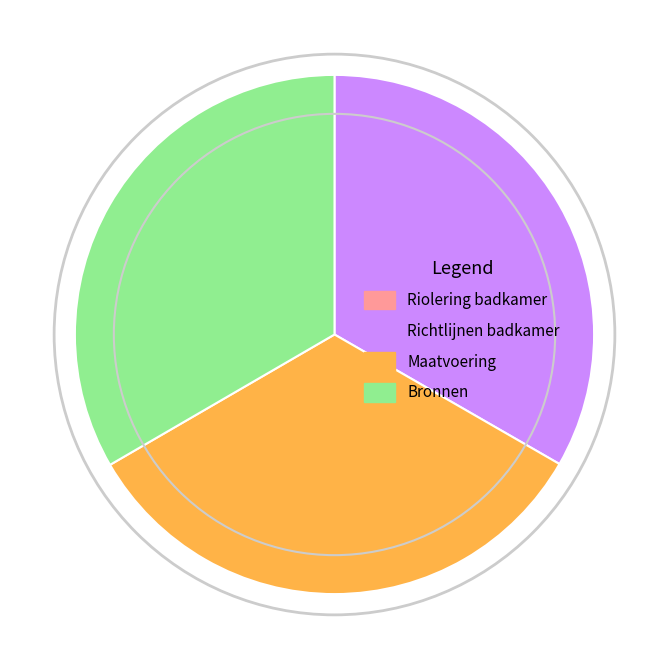

Is it true that Bronnen is 33% of the pie?

True